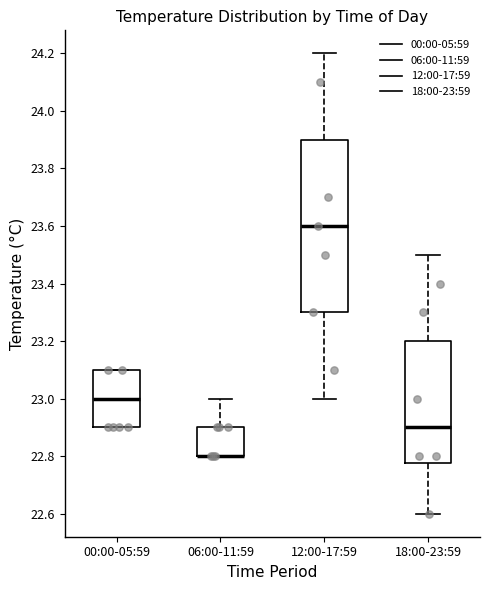

Comparing the boxes themselves (not the whiskers), which one is the tallest?

12:00-17:59